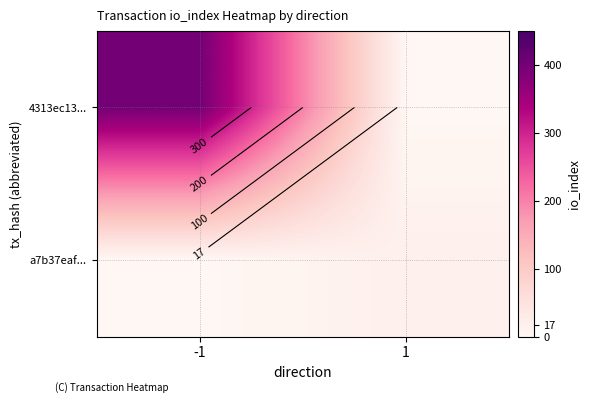

How many values in the 4313ec13... series are below 400?

1